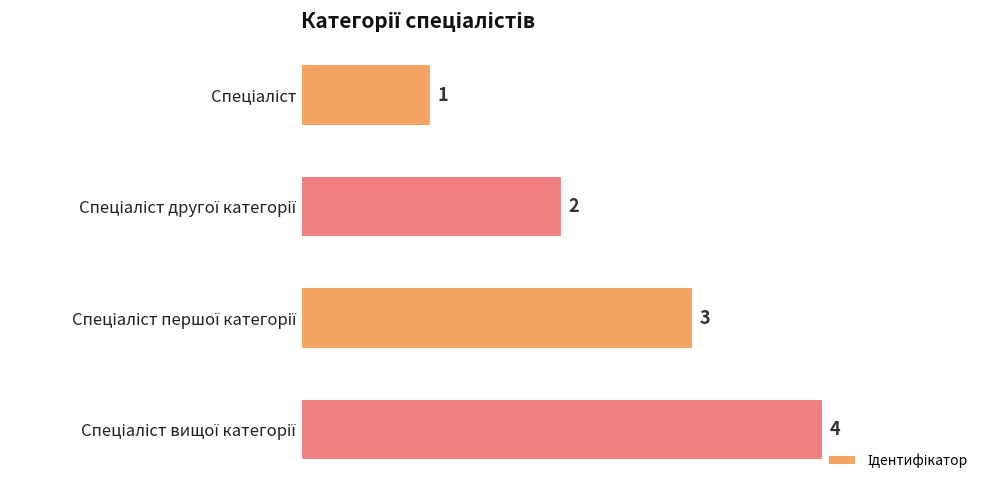

How many data points does each series have?

4